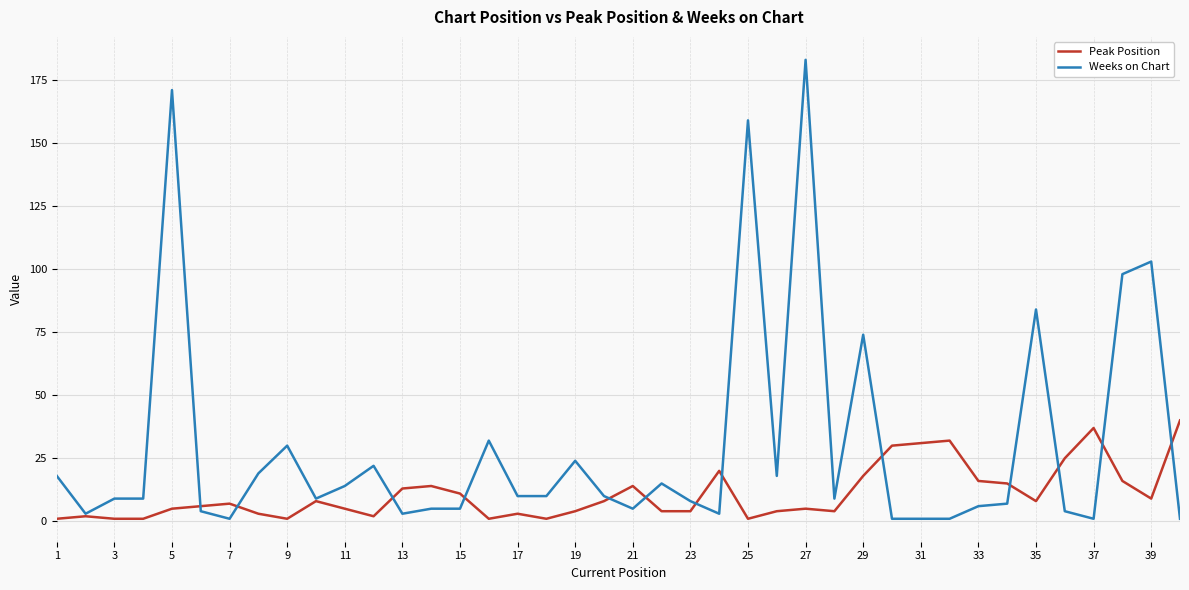

At how many categories does at least one series exceed 88?

5